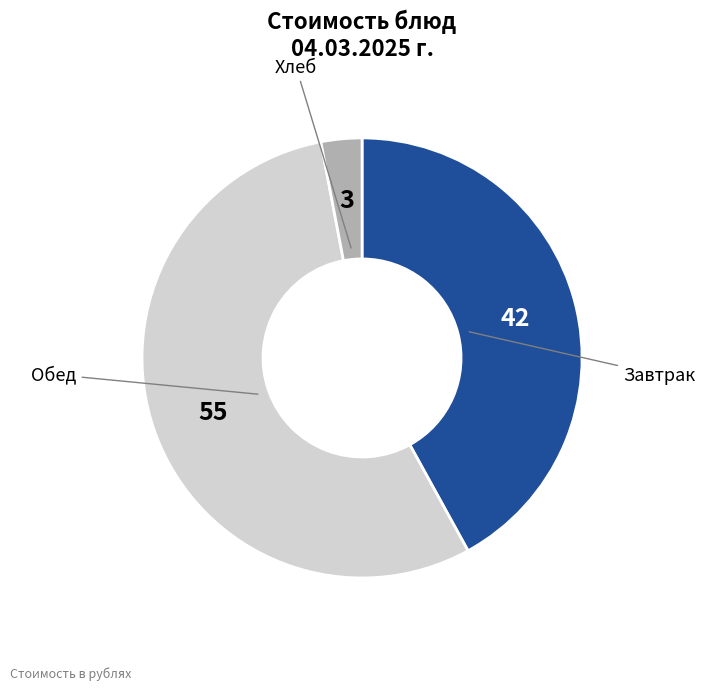

Does any single category account for the majority?

Yes